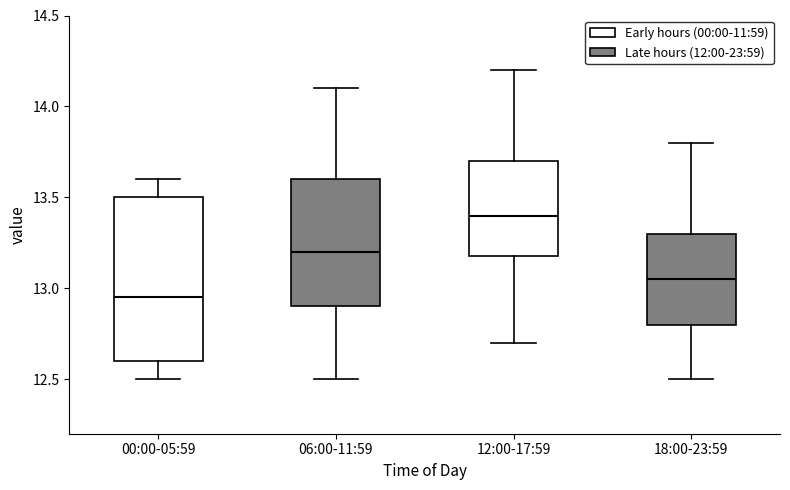

Where is the upper edge of the box for 12:00-17:59 on the y-axis? The values are not printed on the chart, so give them approximately, as read against the axis.

13.70